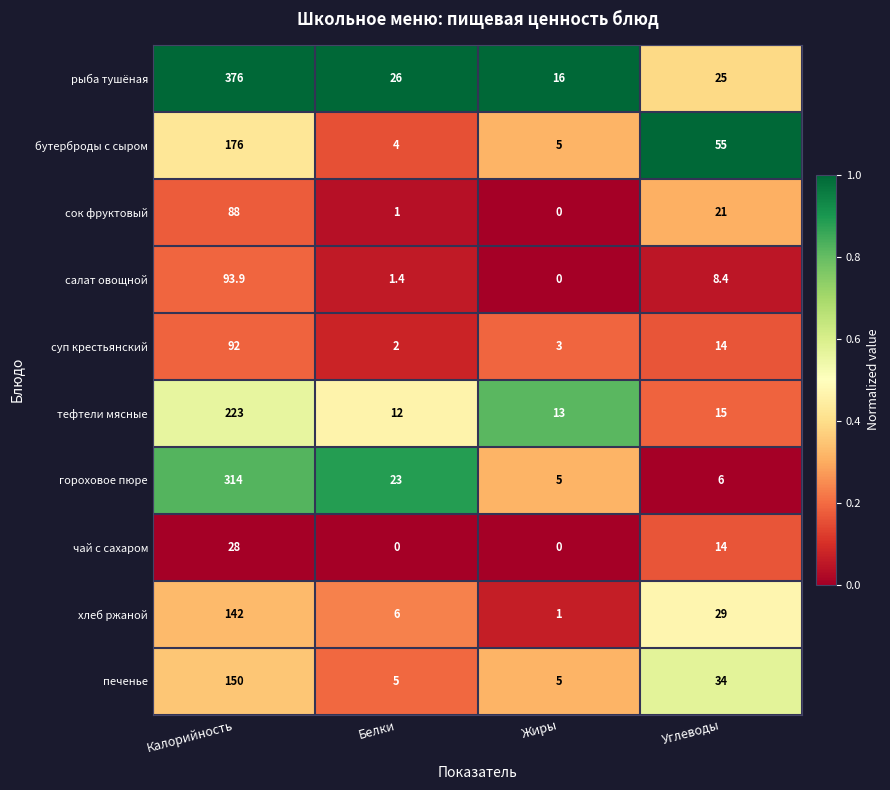

Between Калорийность and Белки, which series saw the biggest shift?

рыба тушёная